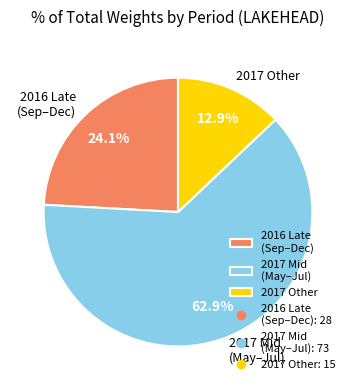

Is 2017 Other the majority of the pie?

No